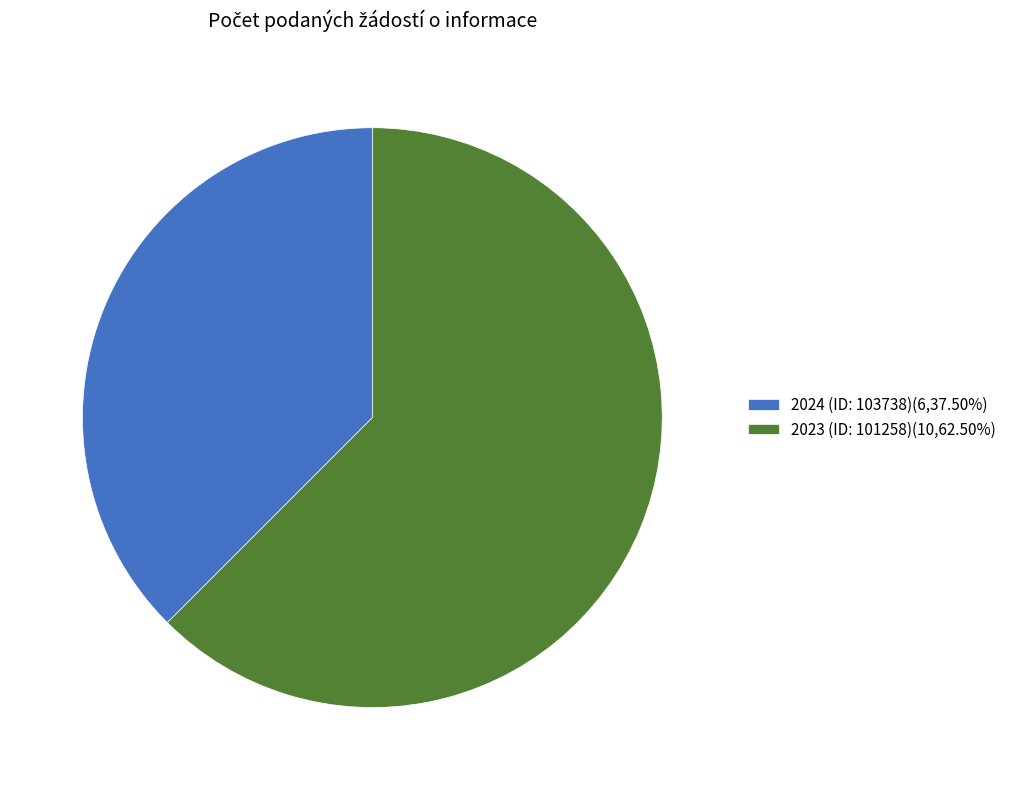

The 2024 (ID: 103738) slice represents 30% of the pie. True or false?

False